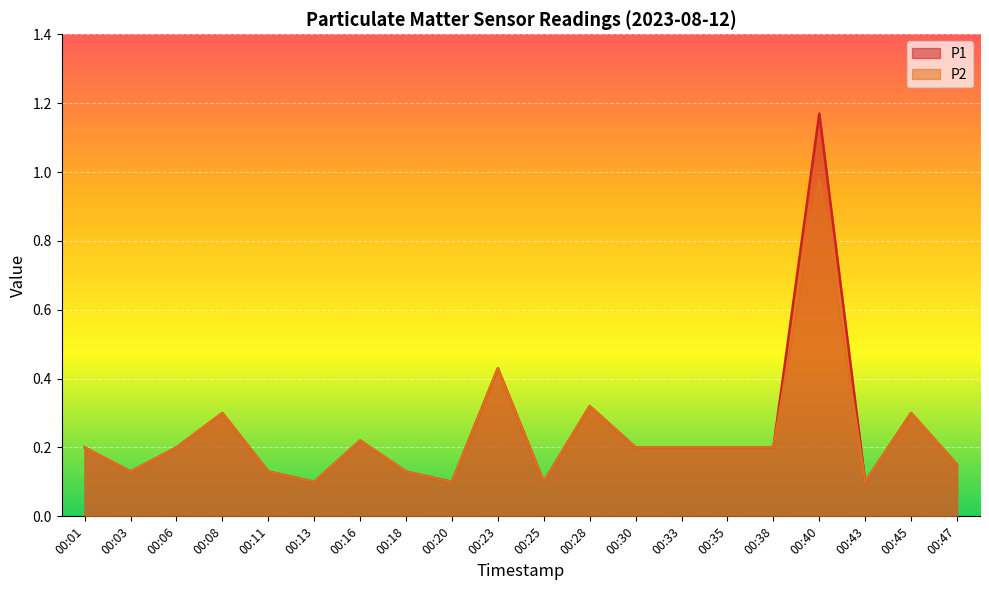

Reading left to right, transcribe all the data shown in this chart.

P1: 0.2	0.1	0.2	0.3	0.1	0.1	0.2	0.1	0.1	0.4	0.1	0.3	0.2	0.2	0.2	0.2	1.2	0.1	0.3	0.1
P2: 0.2	0.1	0.2	0.3	0.1	0.1	0.2	0.1	0.1	0.4	0.1	0.3	0.2	0.2	0.2	0.2	1.0	0.1	0.3	0.1